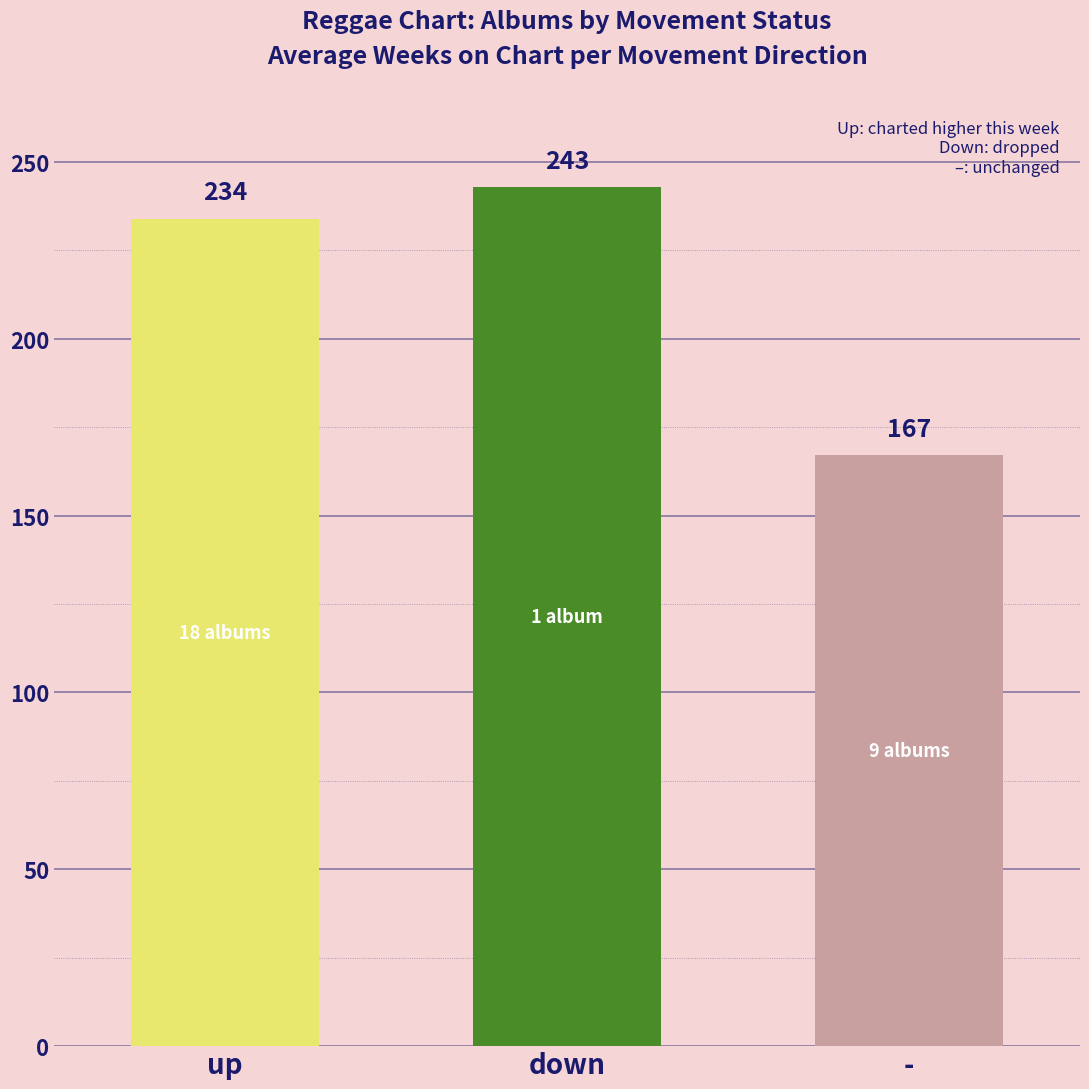

What is the change in value from down to -?

-76